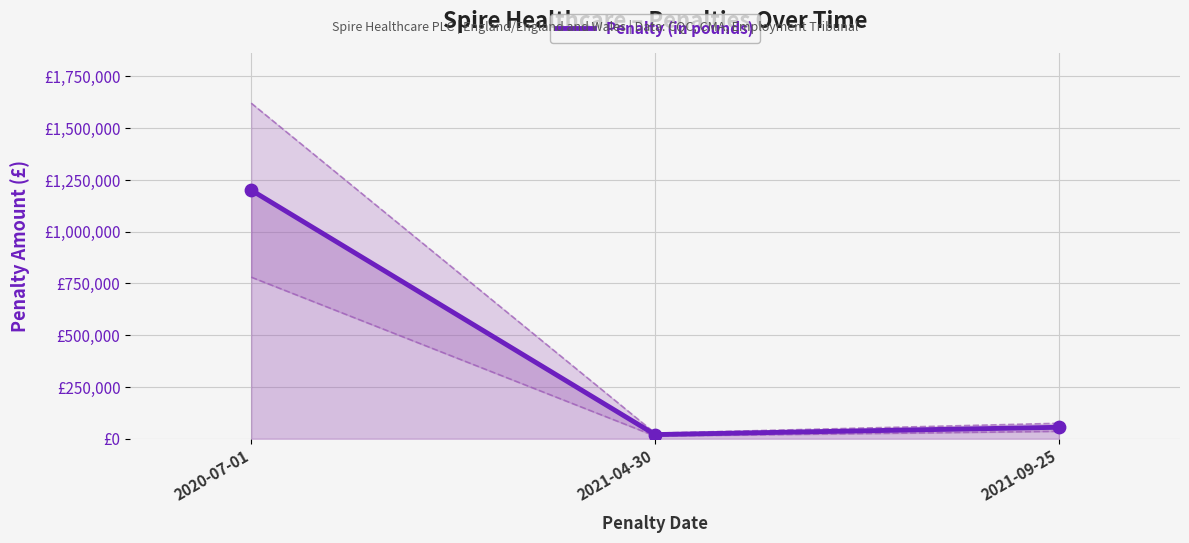

Approximately how many times larger is the value at 20210430 compared to 20210925?

0.4